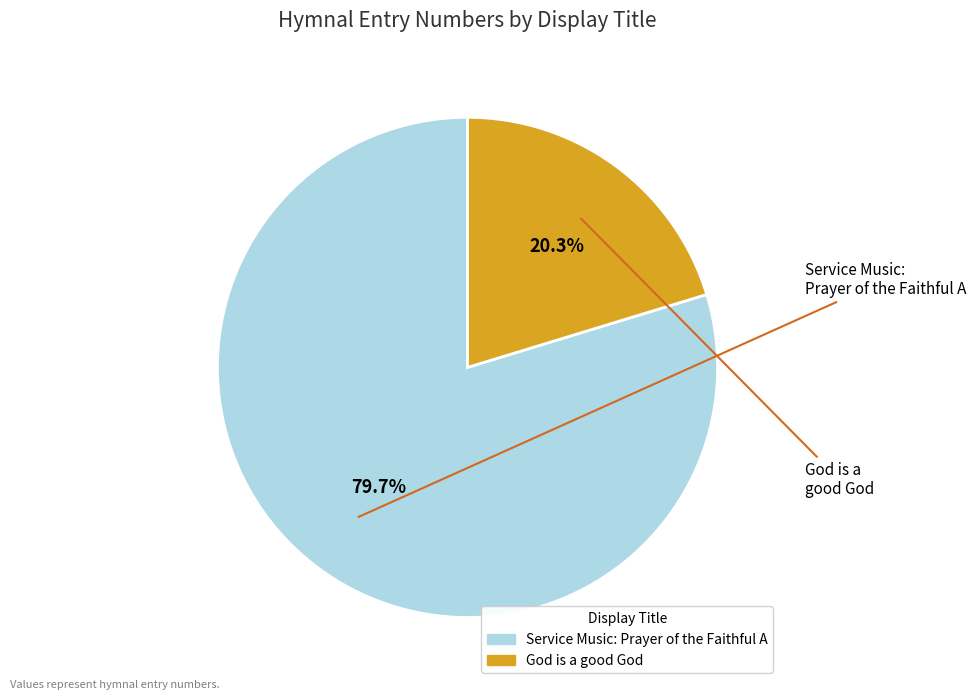

Is it true that God is a good God is 20% of the pie?

True